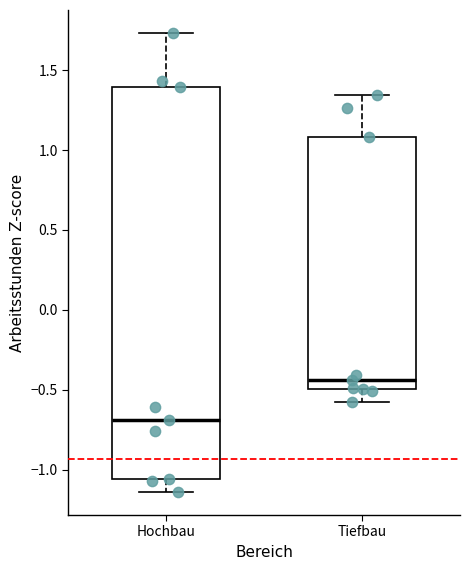

Comparing the boxes themselves (not the whiskers), which one is the tallest?

Hochbau